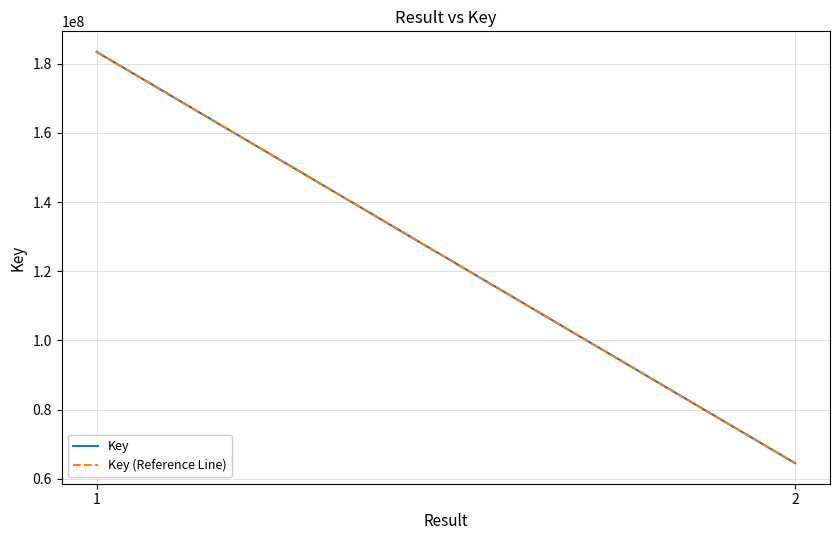

True or false: Key has a value of 183368466 at 1.

True